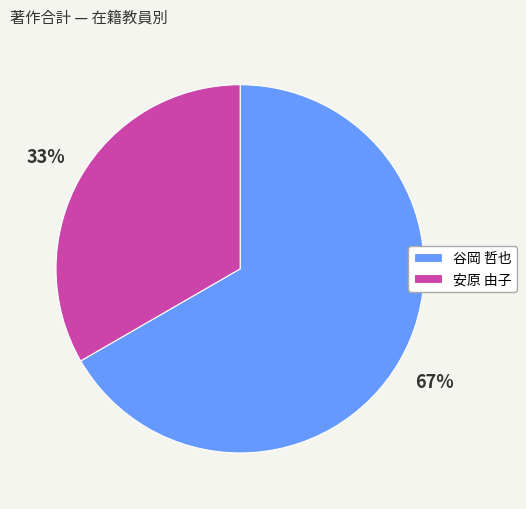

Count the number of slices in the pie.

2